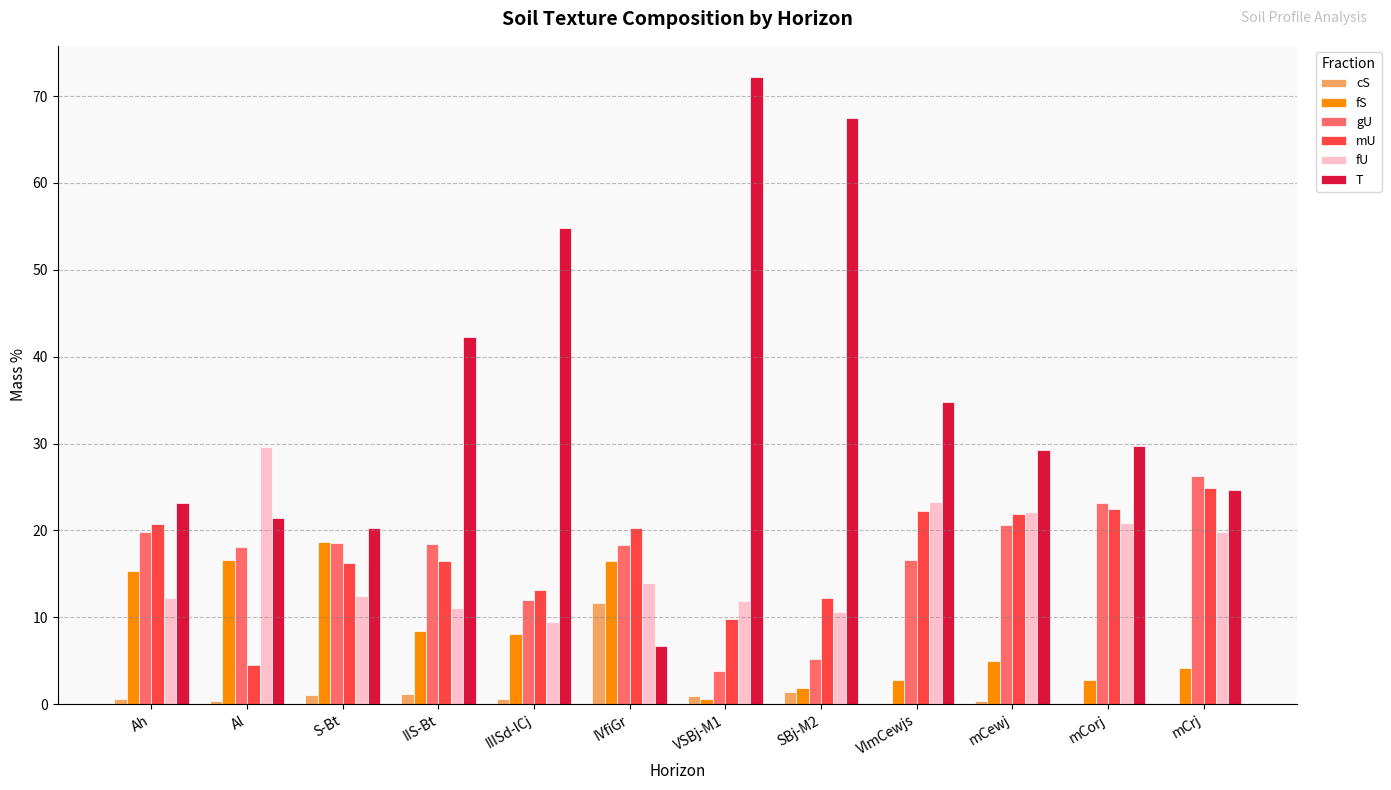

What is the sum of all cS values?

18.0